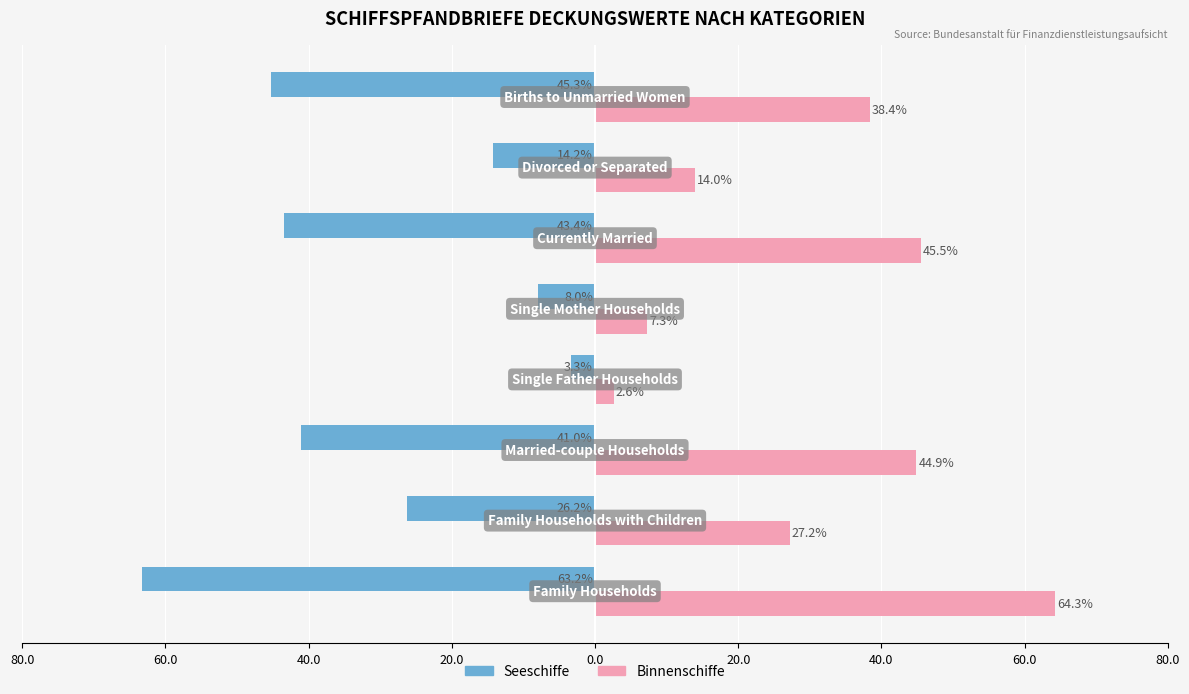

What are all the series names shown in the legend?

Seeschiffe, Binnenschiffe